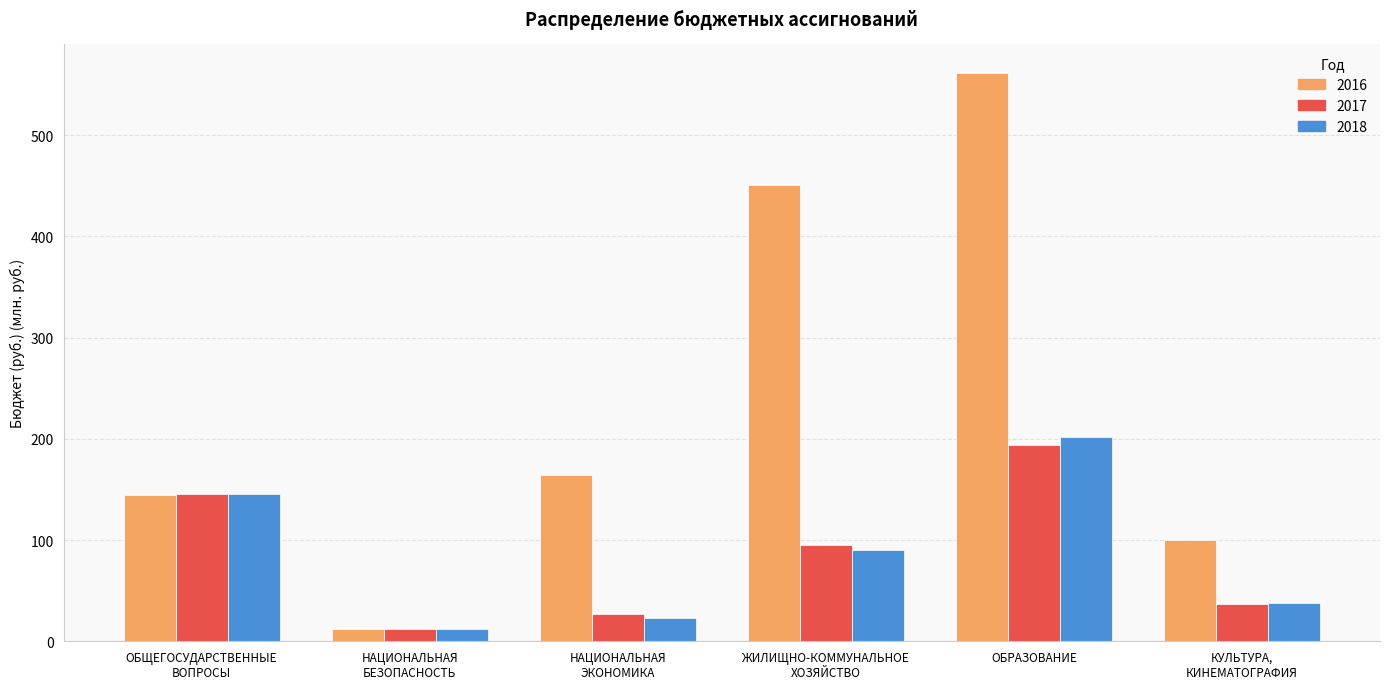

What is the label of the 4th bar from the right?

НАЦИОНАЛЬНАЯ
ЭКОНОМИКА